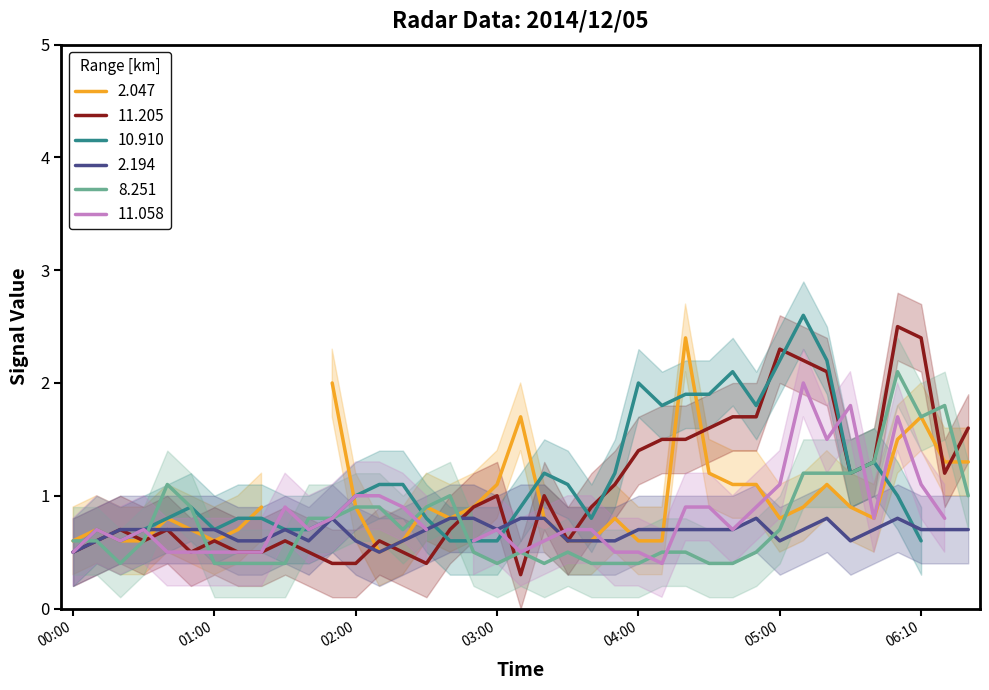

Is it true that 8.251 equals 0.4 at 06:10?

False